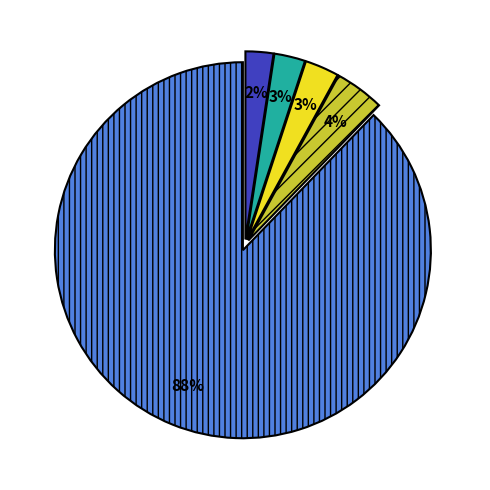

How many slices are in this pie chart?

5